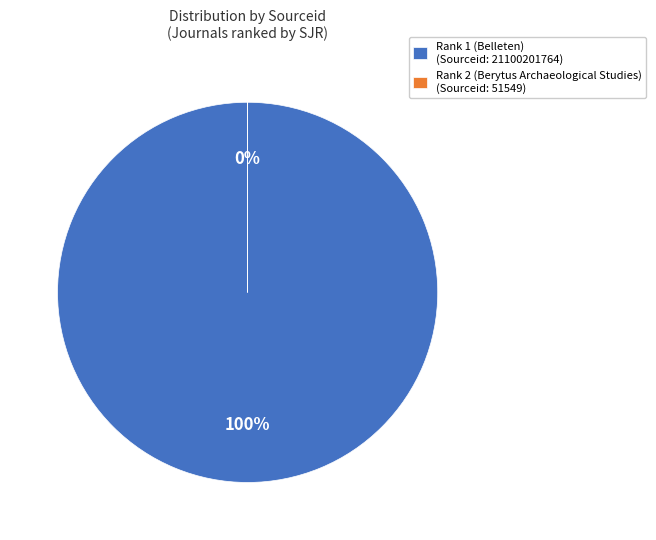

Is there any slice that represents more than half of the pie?

Yes